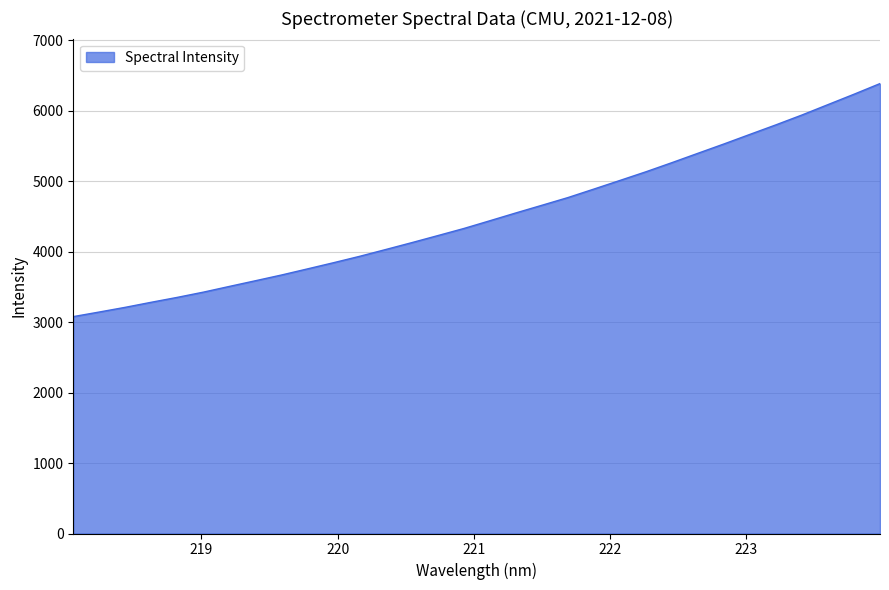

What is the minimum value shown in the chart?

3078.9